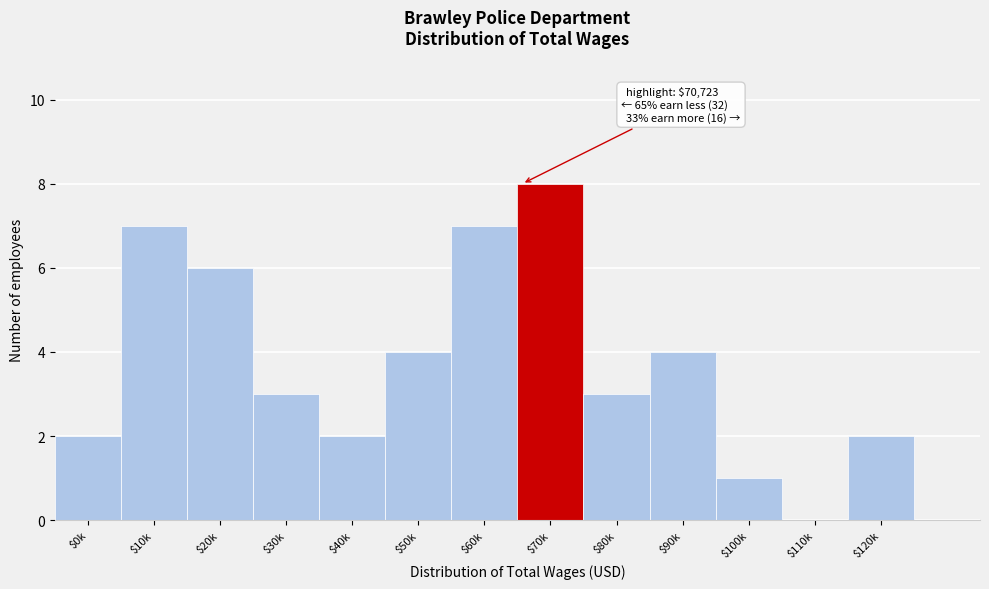

What is the sum of all values?

49